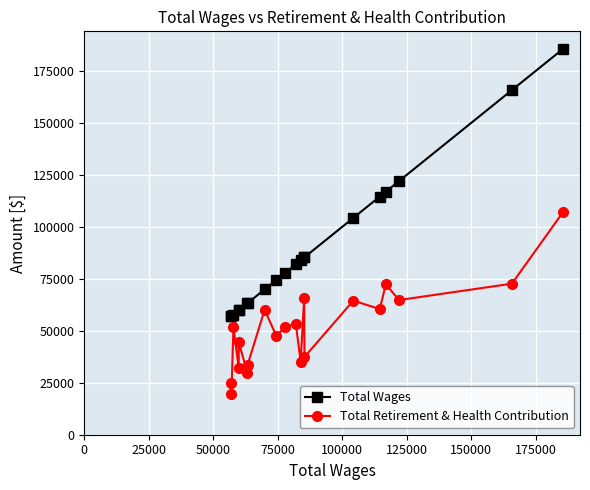

How many interior local peaks does the Total Retirement & Health Contribution series have?

7